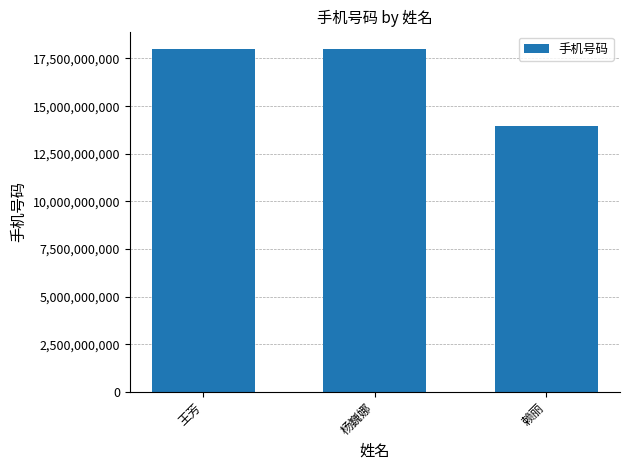

How many series are shown in this chart?

1